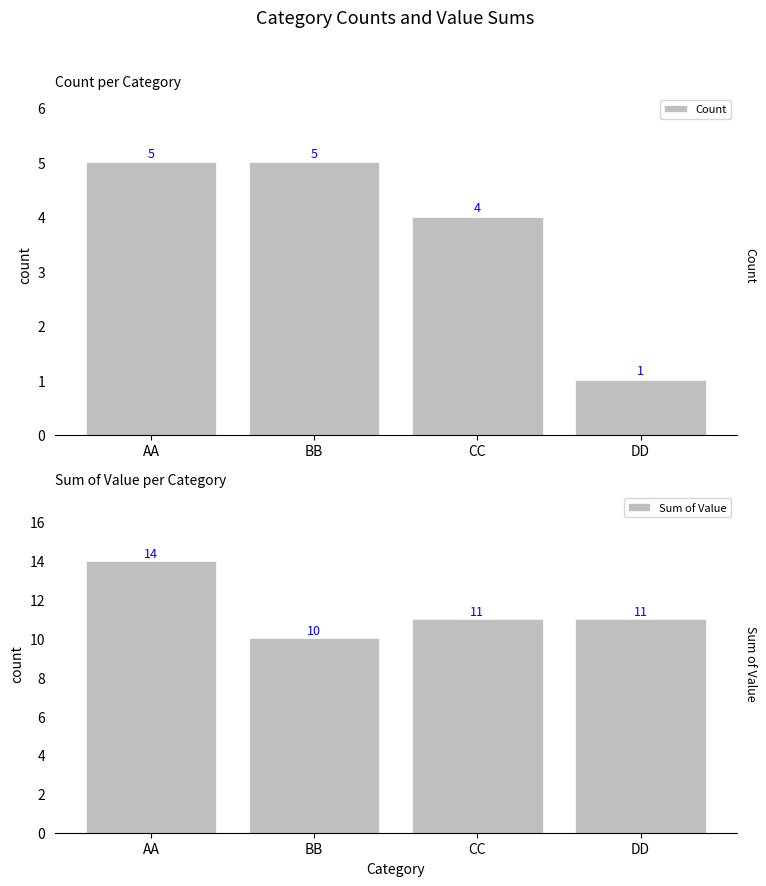

What is the sum of the Sum of Value values at DD and BB?

21